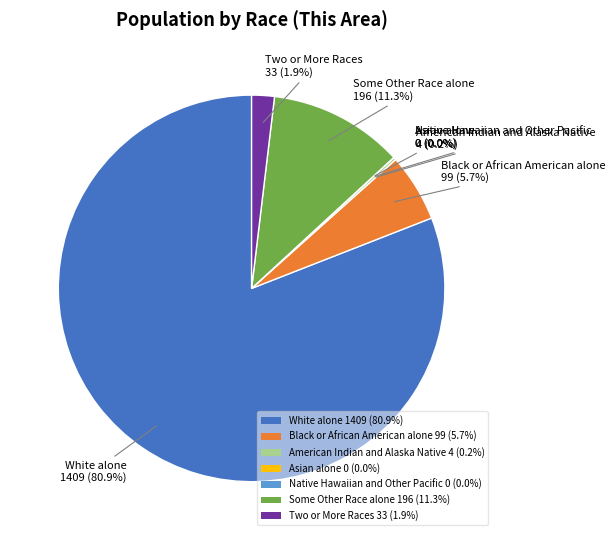

Rank the categories by value from lowest to highest.

Asian alone, Native Hawaiian and Other Pacific, American Indian and Alaska Native, Two or More Races, Black or African American alone, Some Other Race alone, White alone